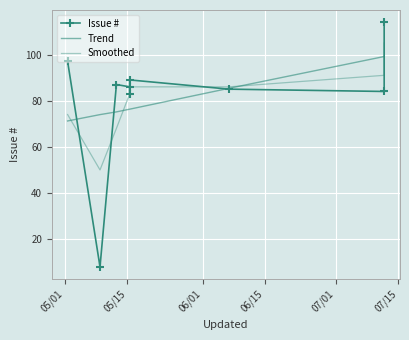

In Issue #, how many points are lower than both neighbors (excluding endpoints)?

3